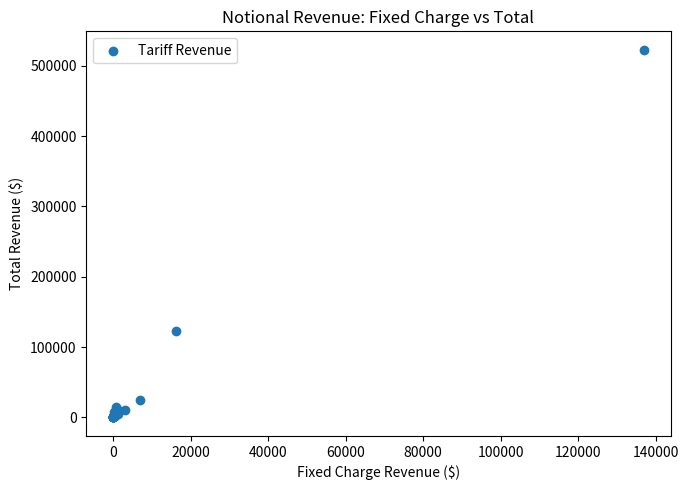

What Y value in the scatter plot is closest to 261371?

123285.3